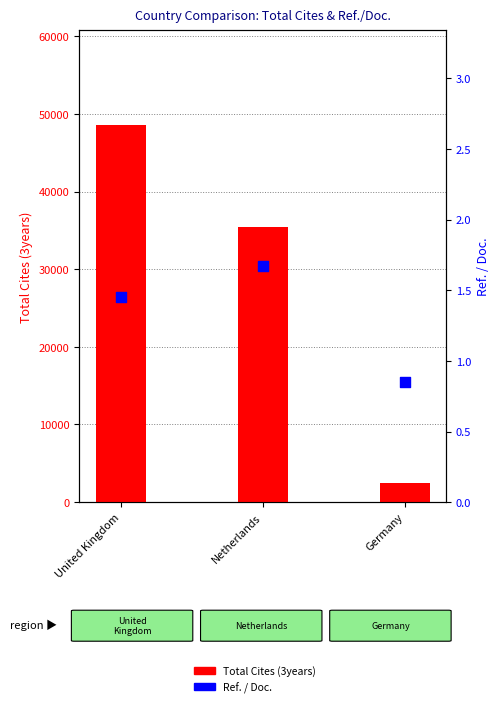

What is the total value across all series at United Kingdom?

48614.4